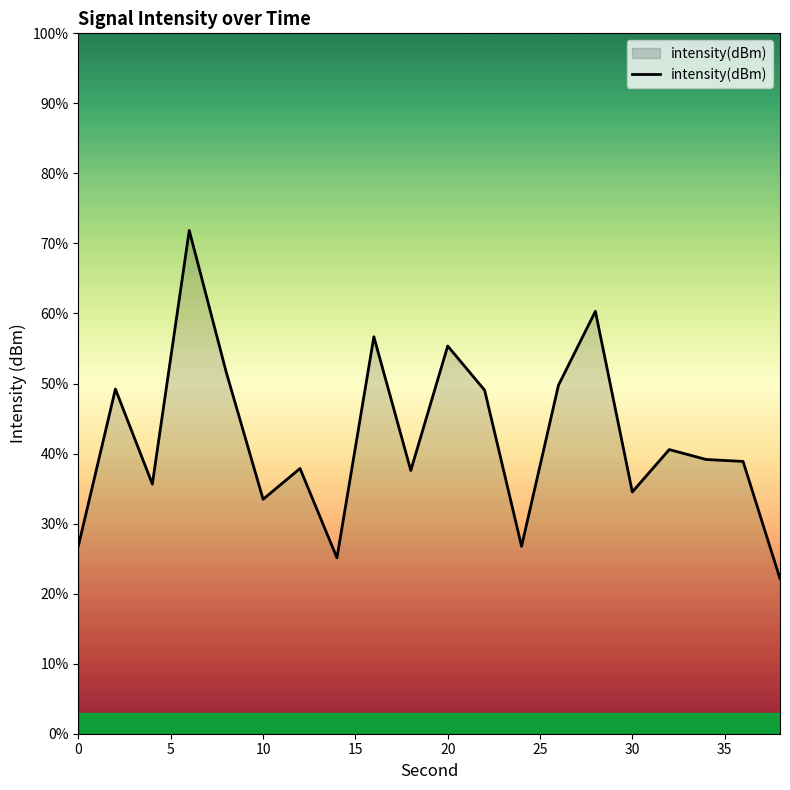

What is the difference between the maximum and minimum values?

49.7